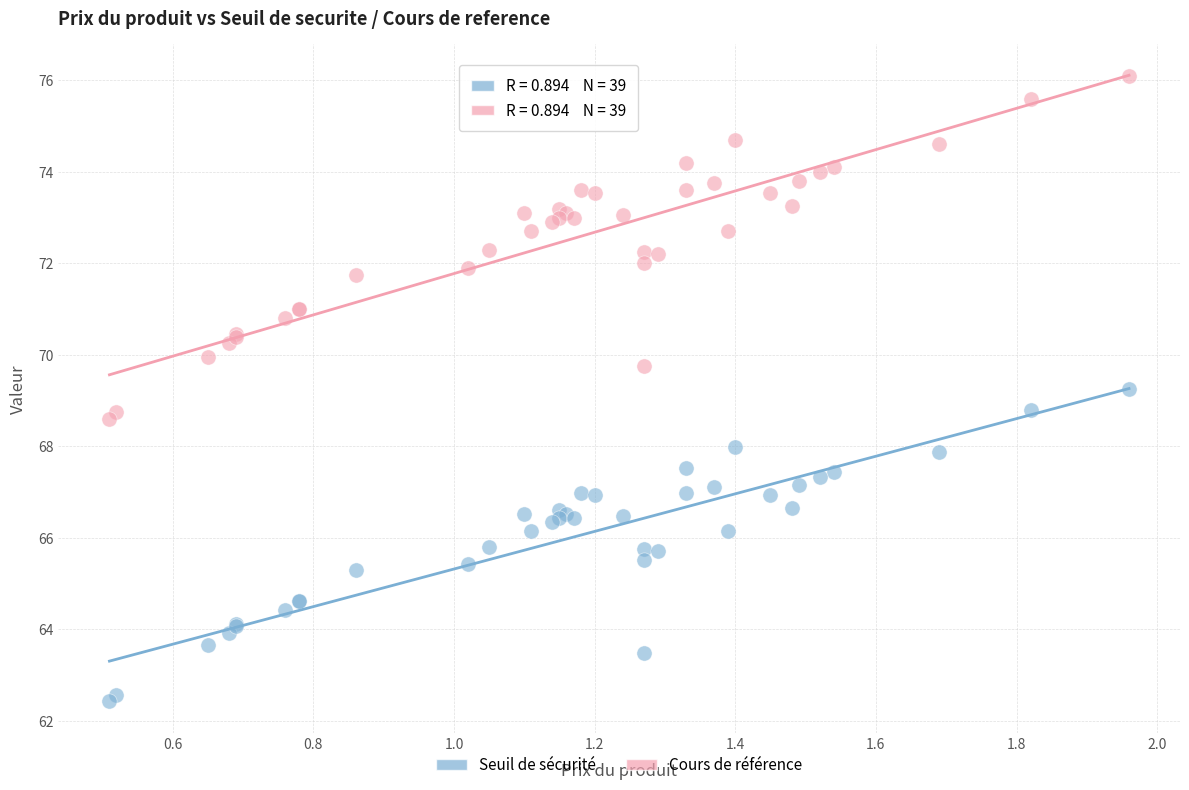

What is the X range (max minus min) for the scatter plot?

1.4